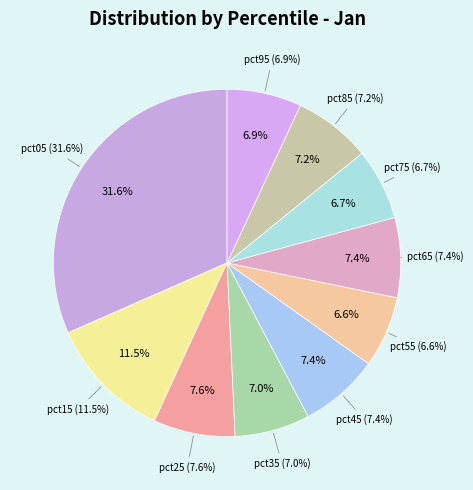

The pct35 slice represents 1% of the pie. True or false?

False